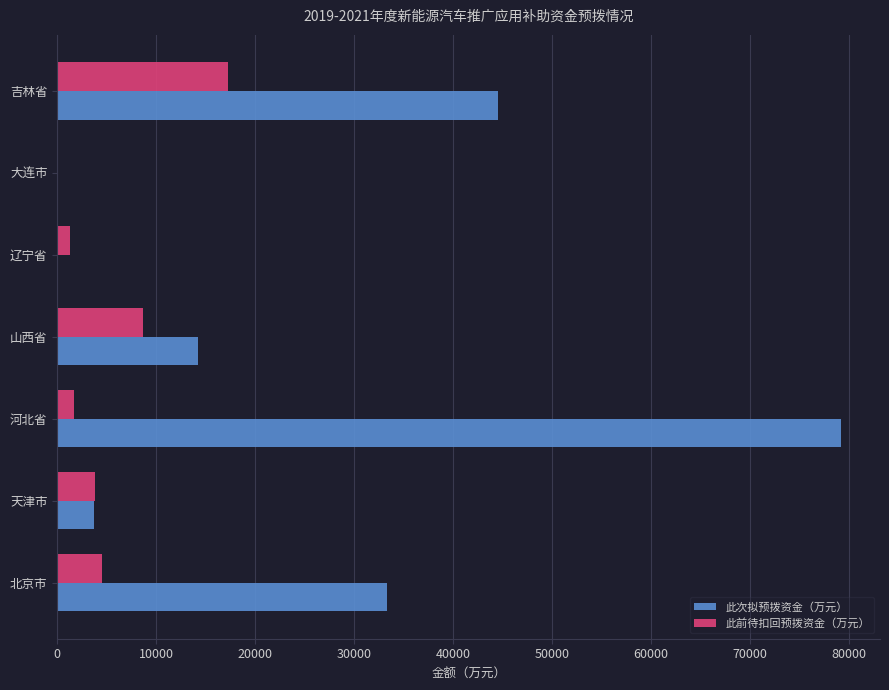

What is the average value of the 此前待扣回预拨资金（万元） series?

5338